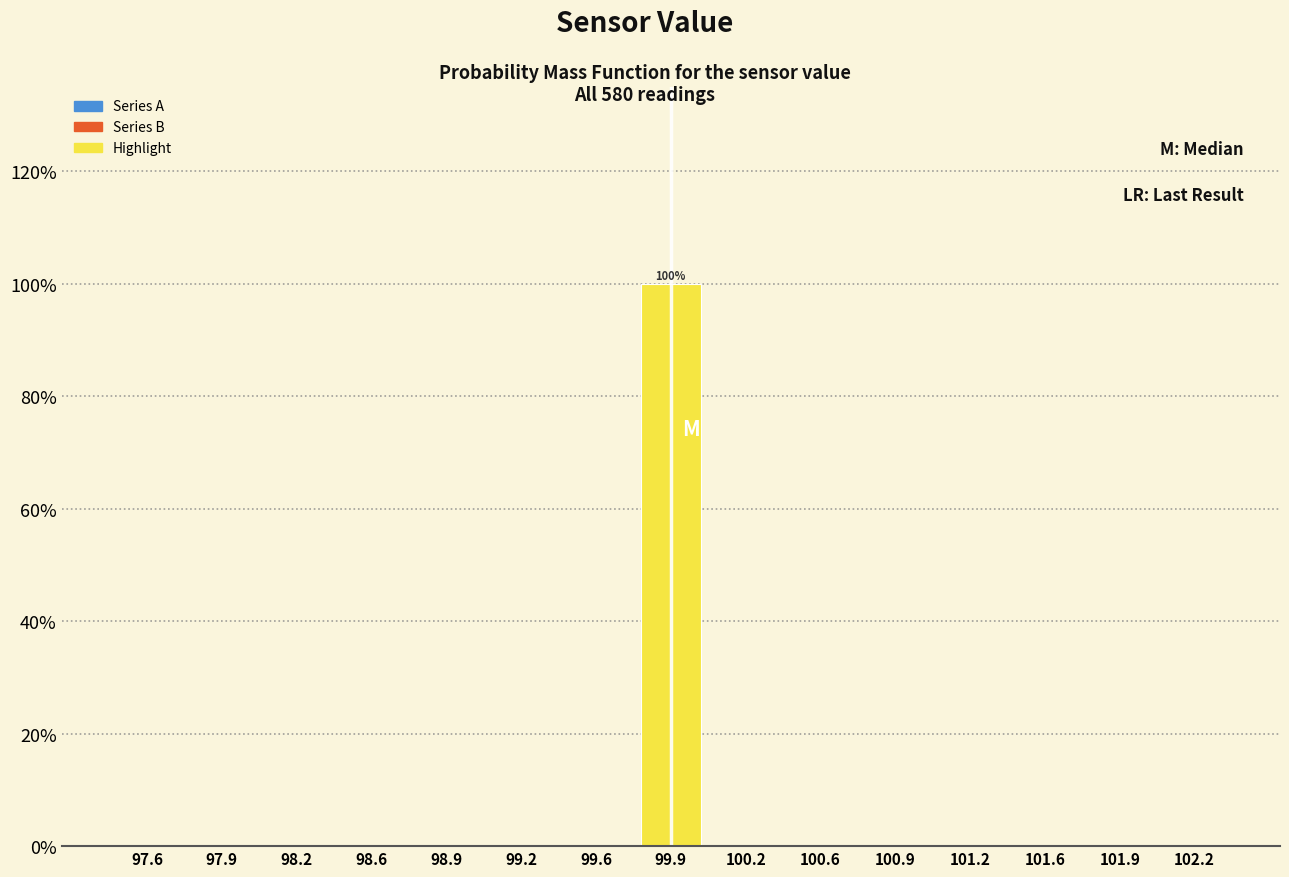

Which range on the x-axis has the tallest bar?

99.75 to 100.05